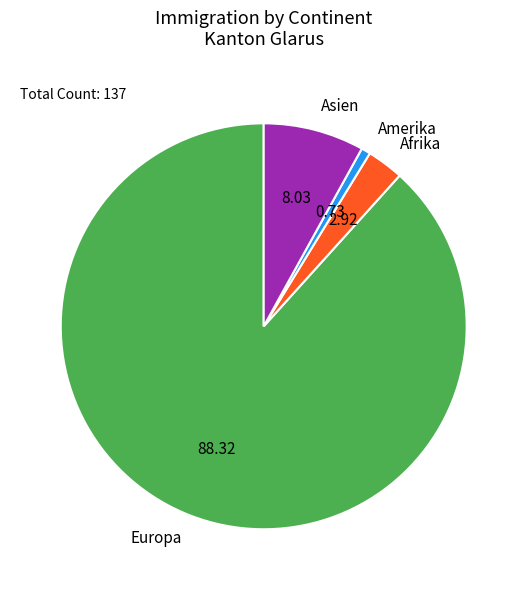

How many slices are in this pie chart?

4